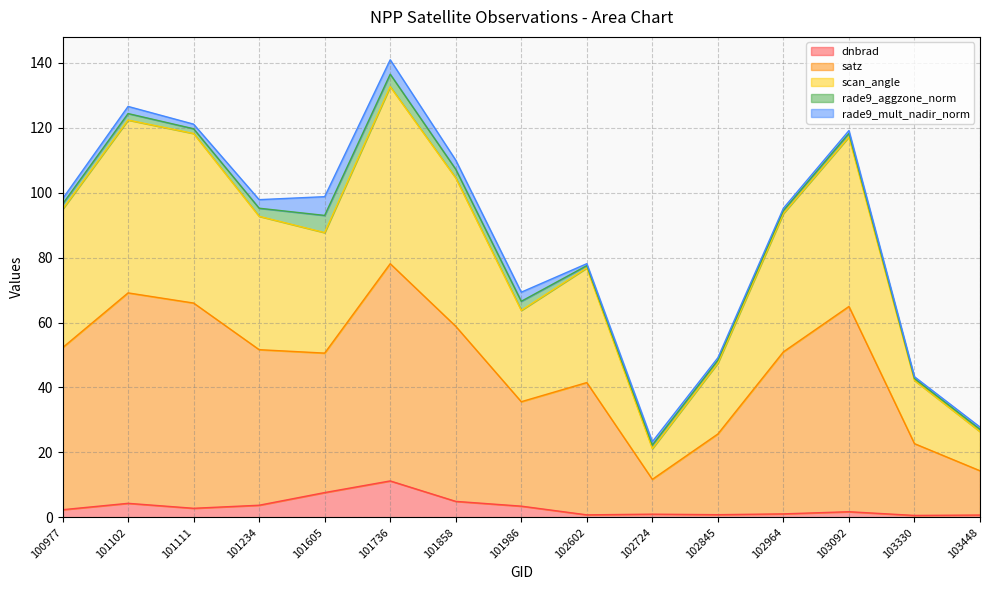

What is the value of the dnbrad point at the 1st from the left?

2.3